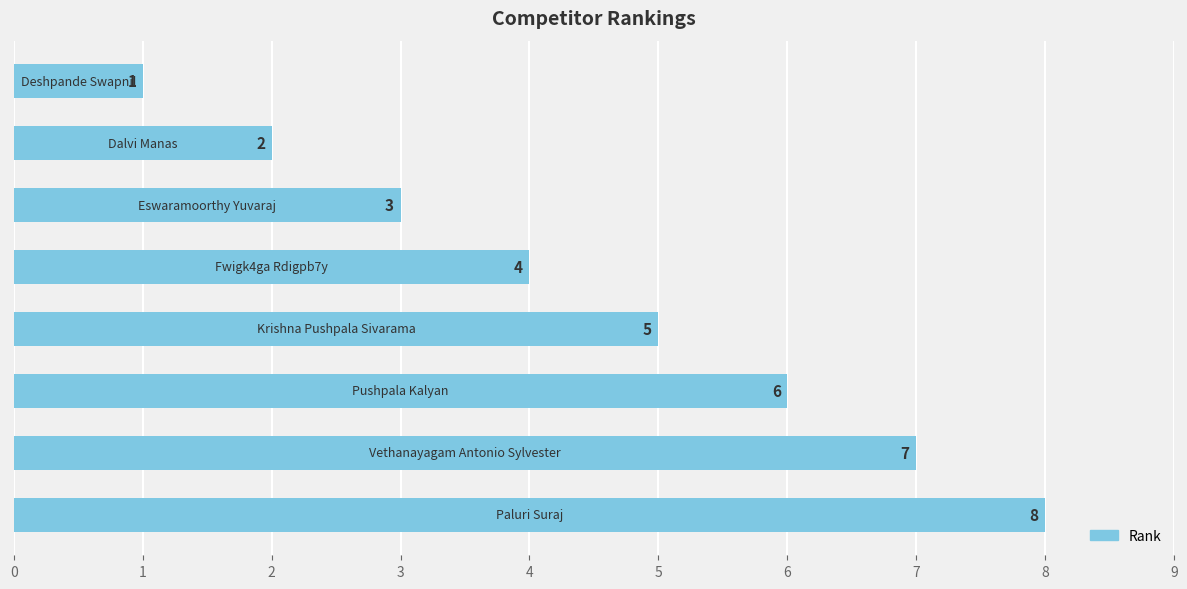

How many values are between 3 and 7?

5